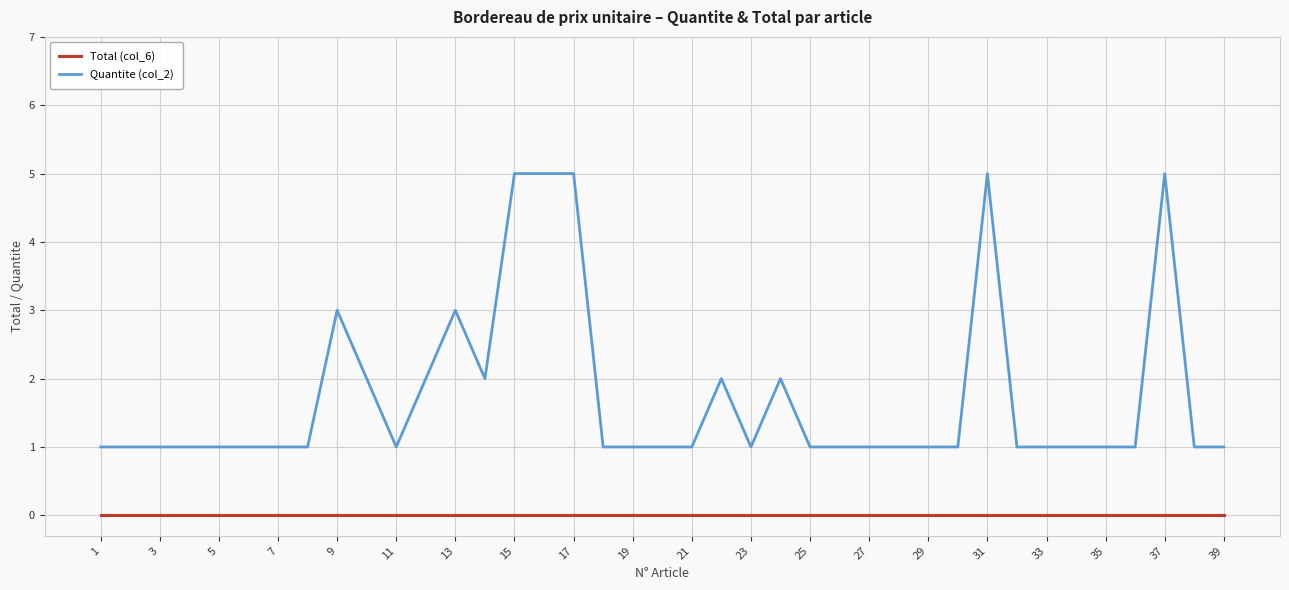

How many distinct data groups are displayed?

2